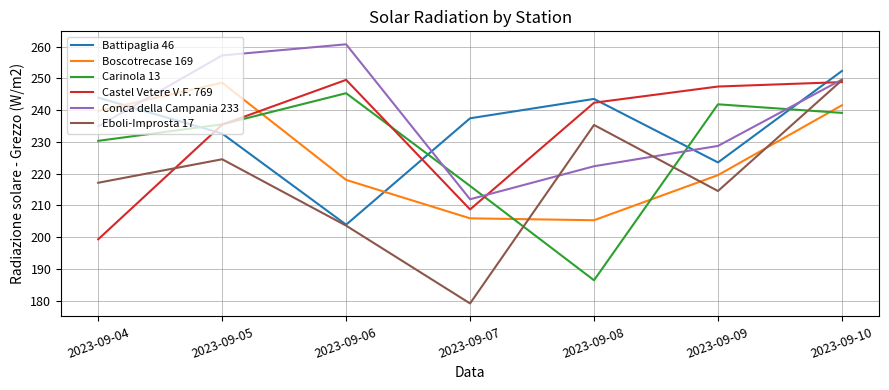

At which category does Battipaglia 46 reach its first local valley?

2023-09-06